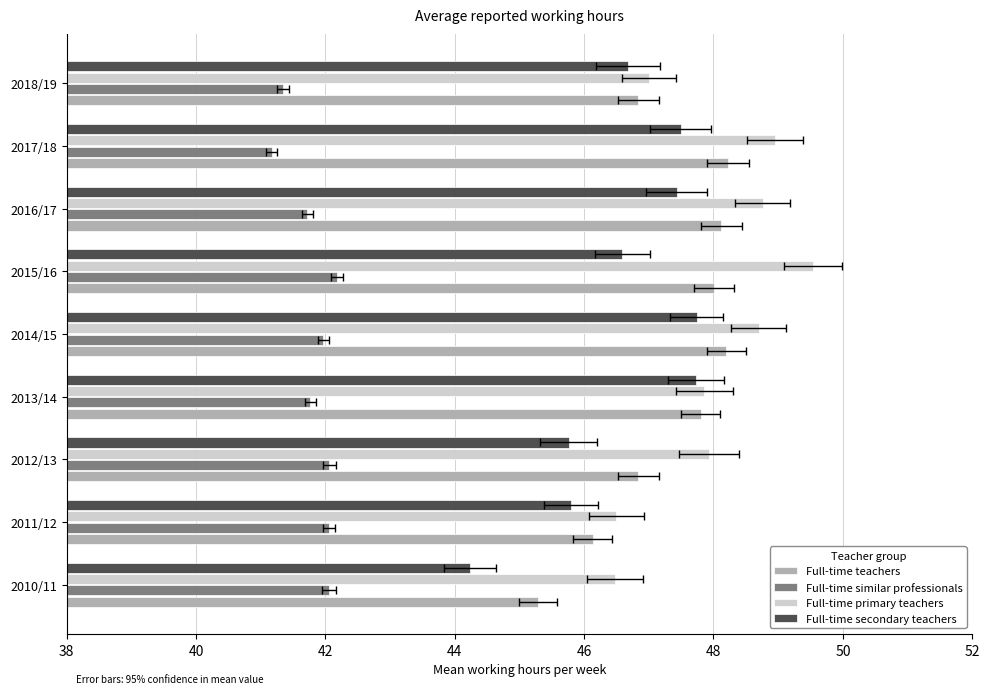

The Full-time teachers series shows 73.0 at 2014/15. True or false?

False